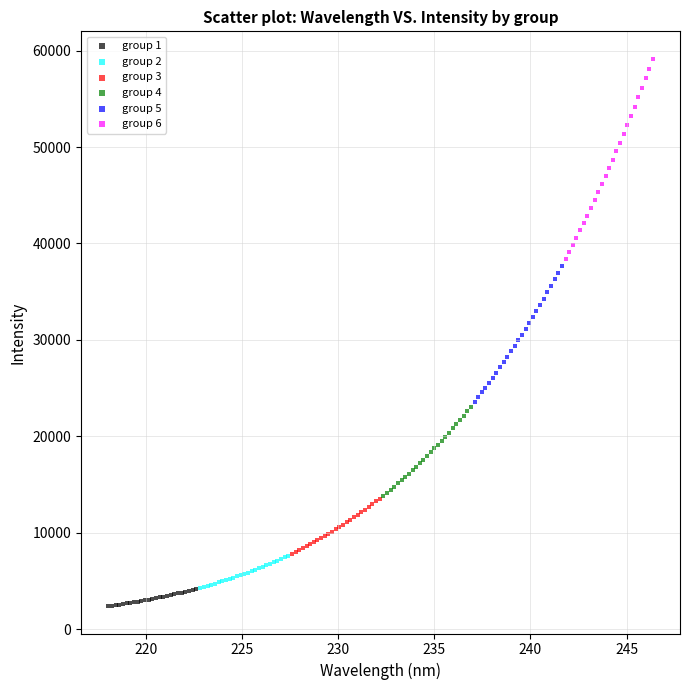

What are all the series names shown in the legend?

group 1, group 2, group 3, group 4, group 5, group 6